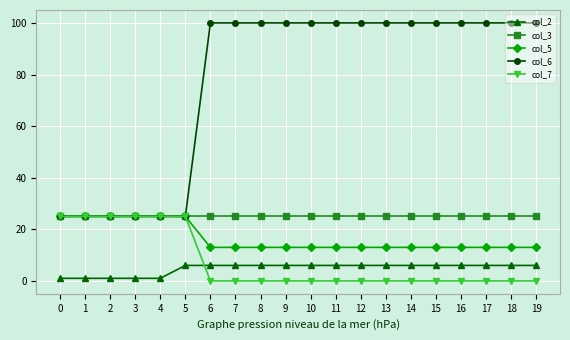

At how many categories does at least one series exceed 38?

14